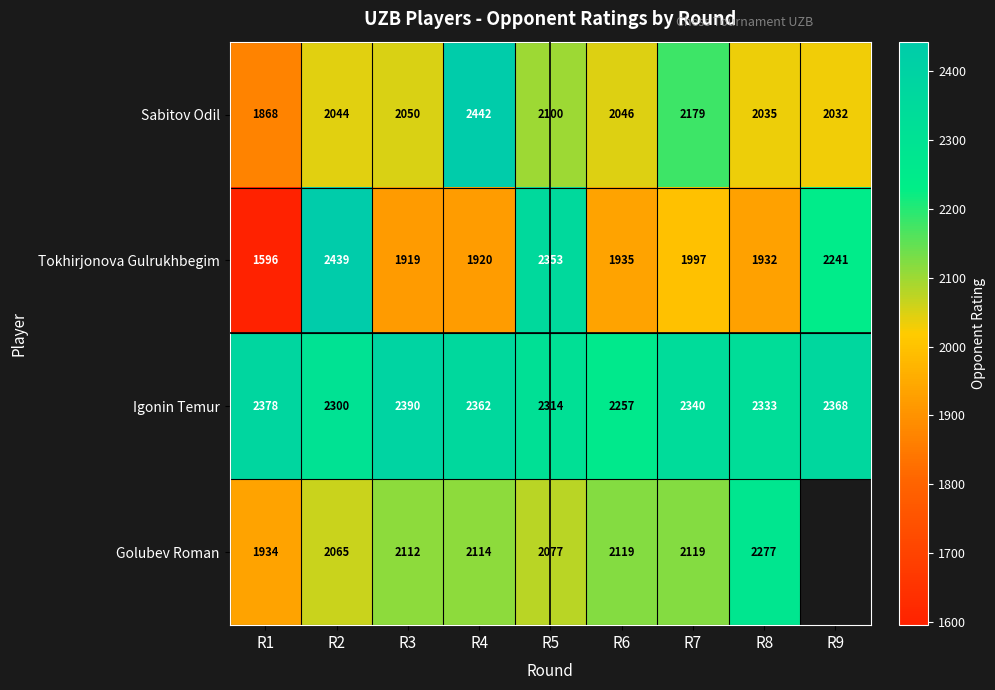

Where is Tokhirjonova Gulrukhbegim nearest to the value 2017?

R7